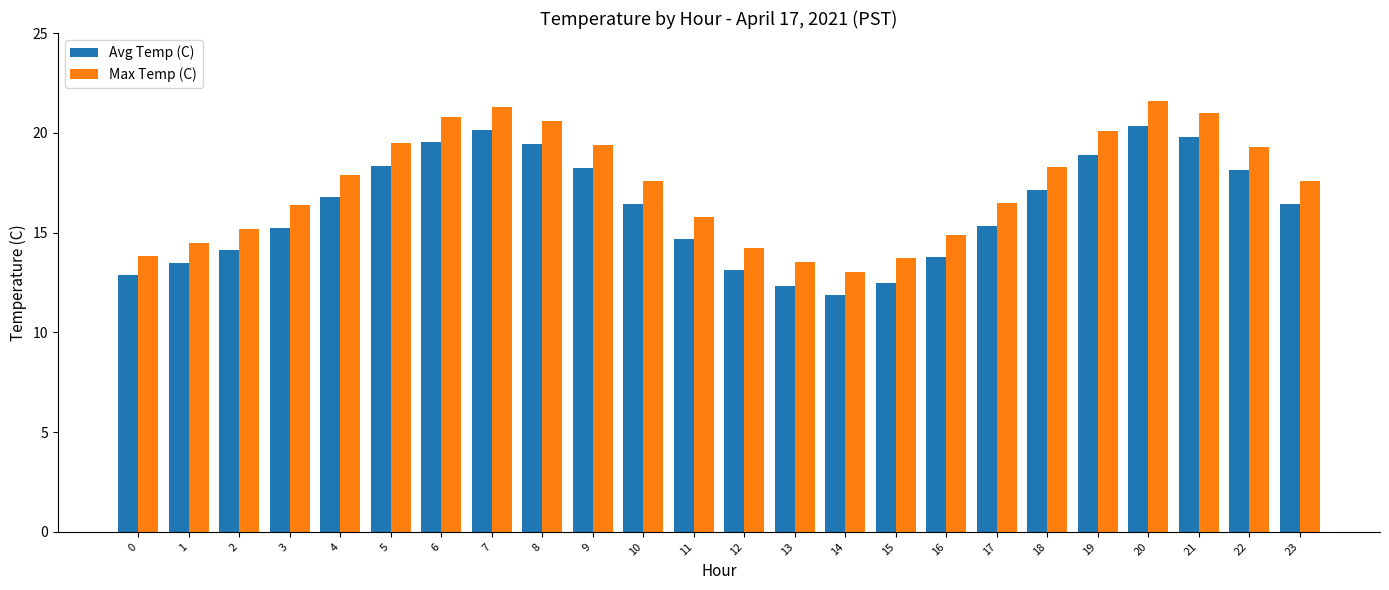

Are the bars grouped side by side (vs. stacked)?

Yes